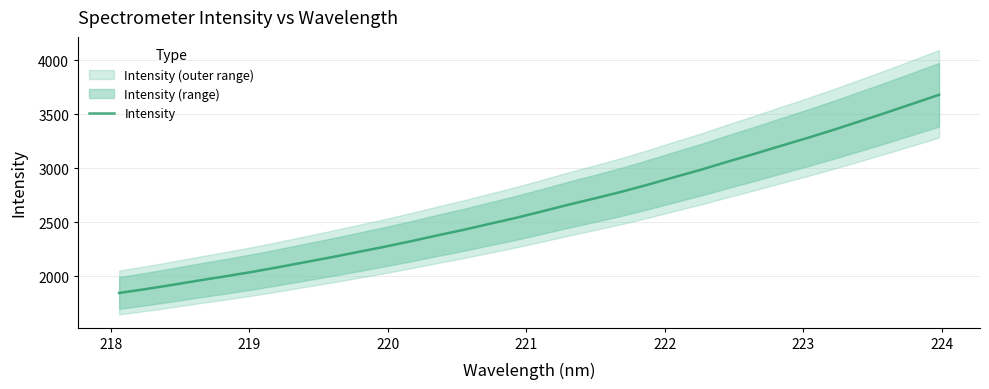

How many values are below 2601?

16